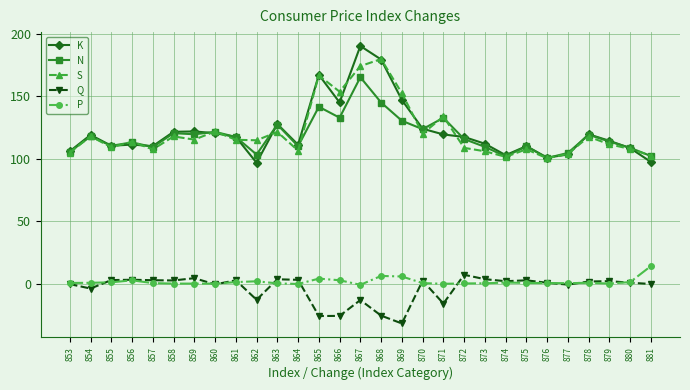

Is this an area chart (filled region under the line)?

No